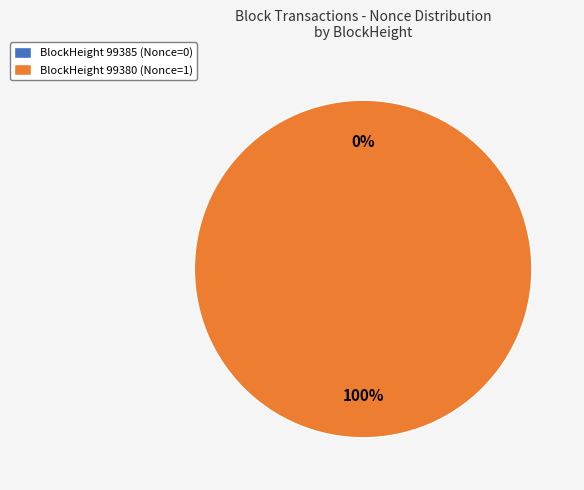

Rank the categories by value from highest to lowest.

99380, 99385